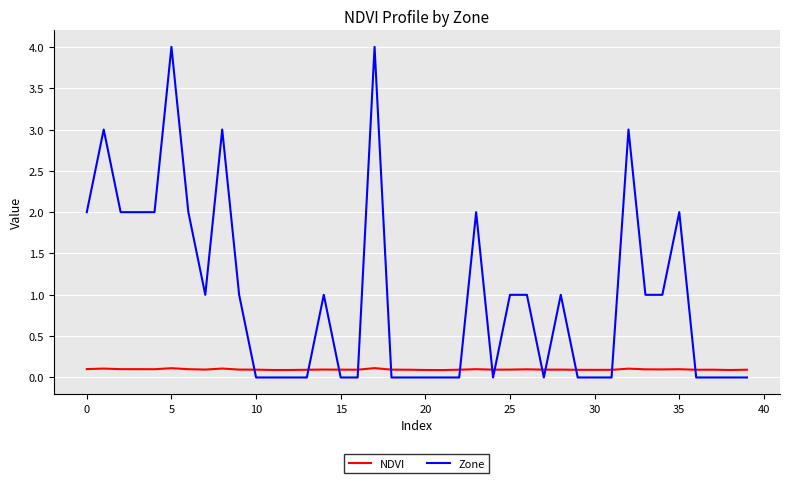

What is the highest value of the Zone series?

4.0